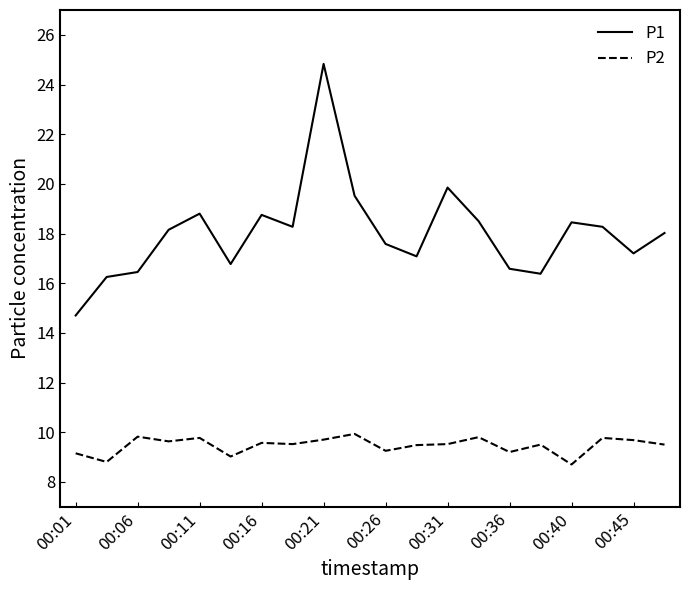

Which series has the largest range (max minus min)?

P1